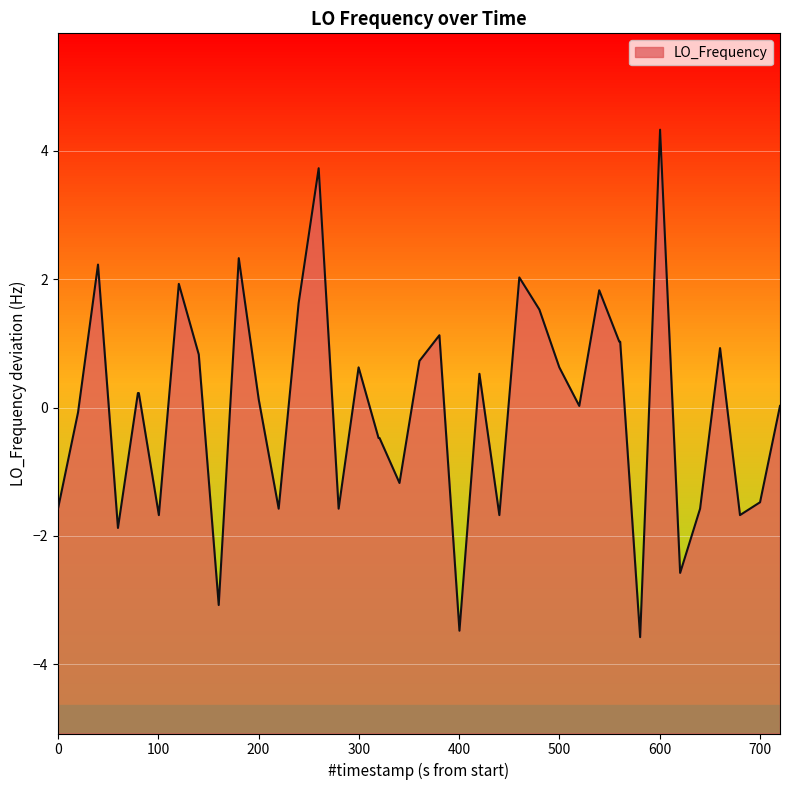

How many values are above zero?

23